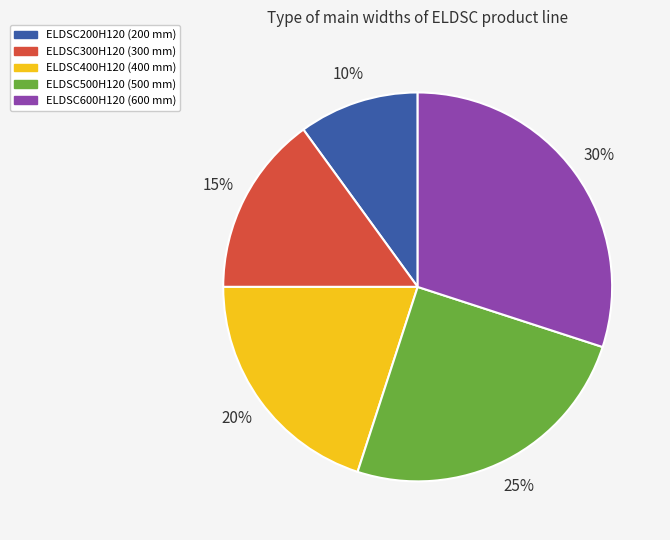

To the nearest percent, what is the average slice percentage?

20%